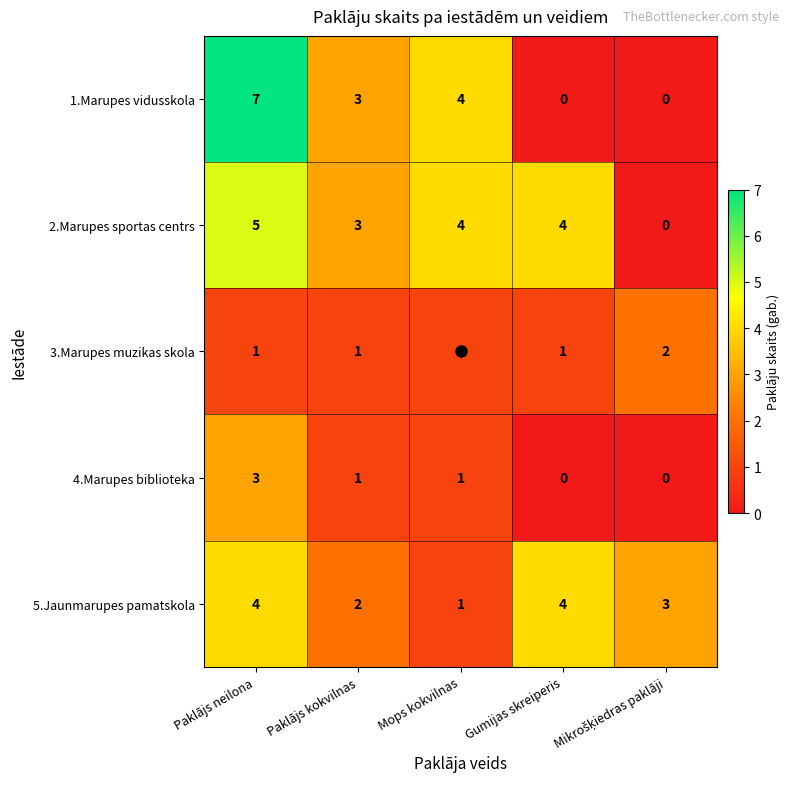

Which series has the largest range (max minus min)?

1.Marupes vidusskola